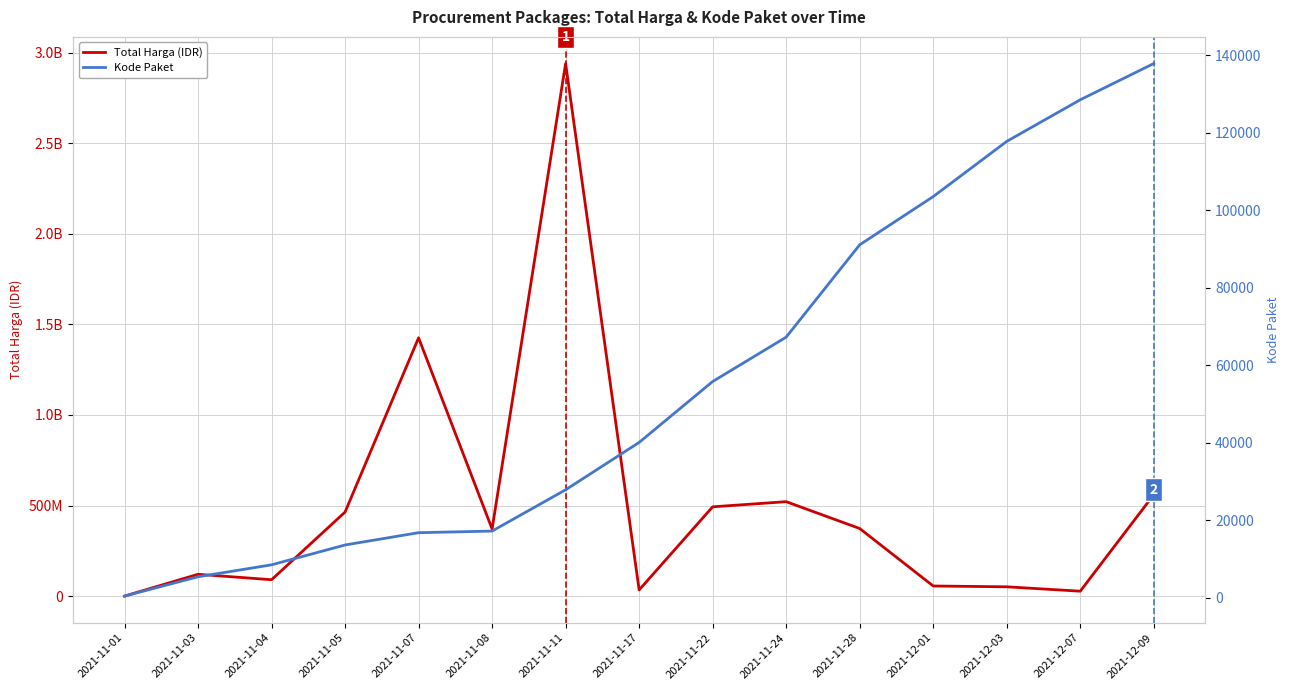

True or false: Total Harga (IDR) has more than 1 interior local peaks.

True